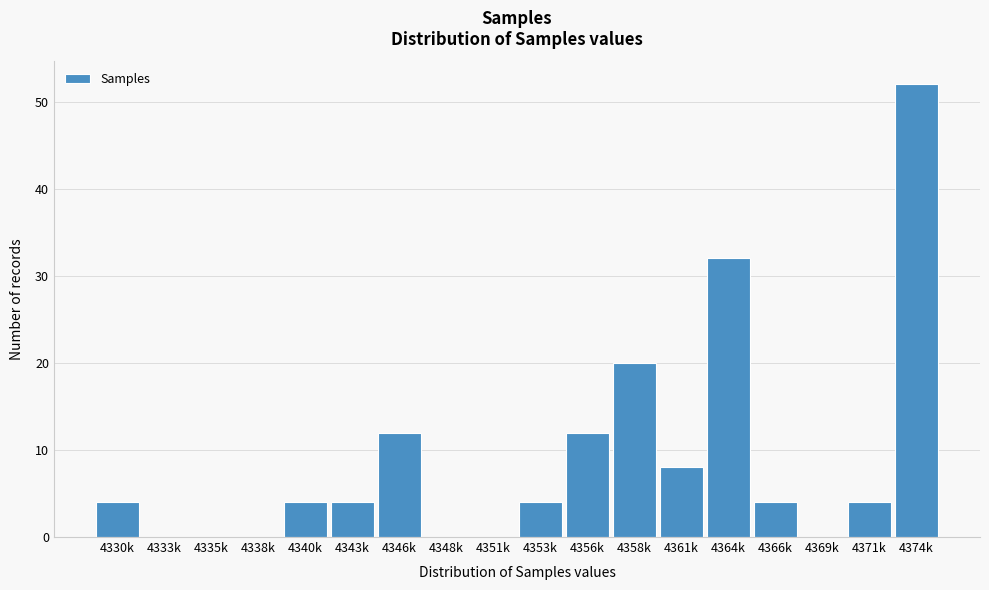

Reading right to left, extract all data points from this chart.

4374k=52	4371k=4	4369k=0	4366k=4	4364k=32	4361k=8	4358k=20	4356k=12	4353k=4	4351k=0	4348k=0	4346k=12	4343k=4	4340k=4	4338k=0	4335k=0	4333k=0	4330k=4